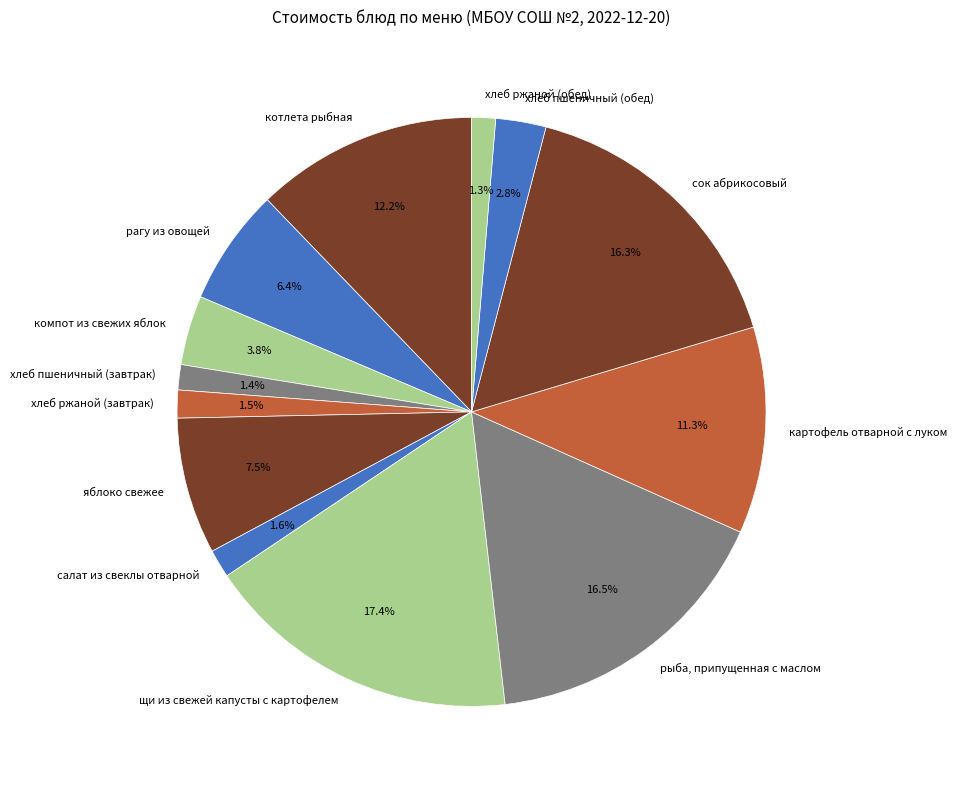

The хлеб пшеничный (завтрак) slice represents 11% of the pie. True or false?

False